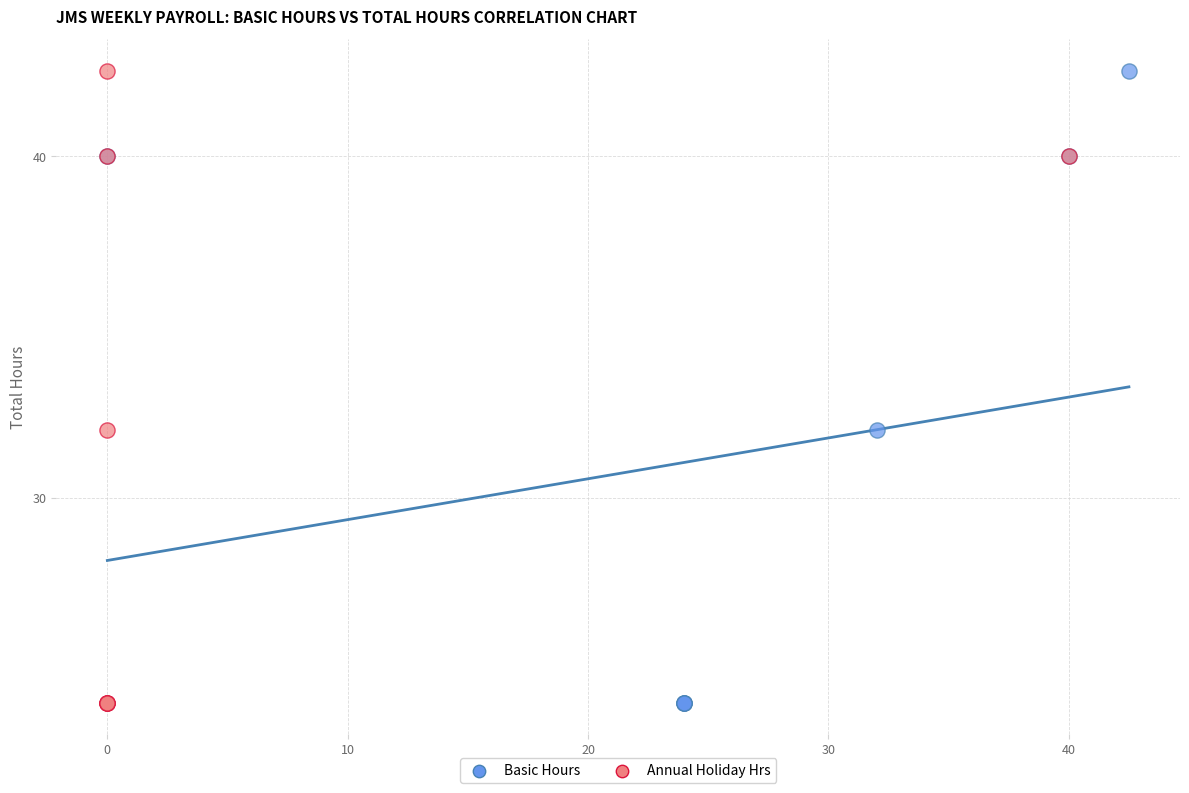

What are all the series names shown in the legend?

Basic Hours, Annual Holiday Hrs